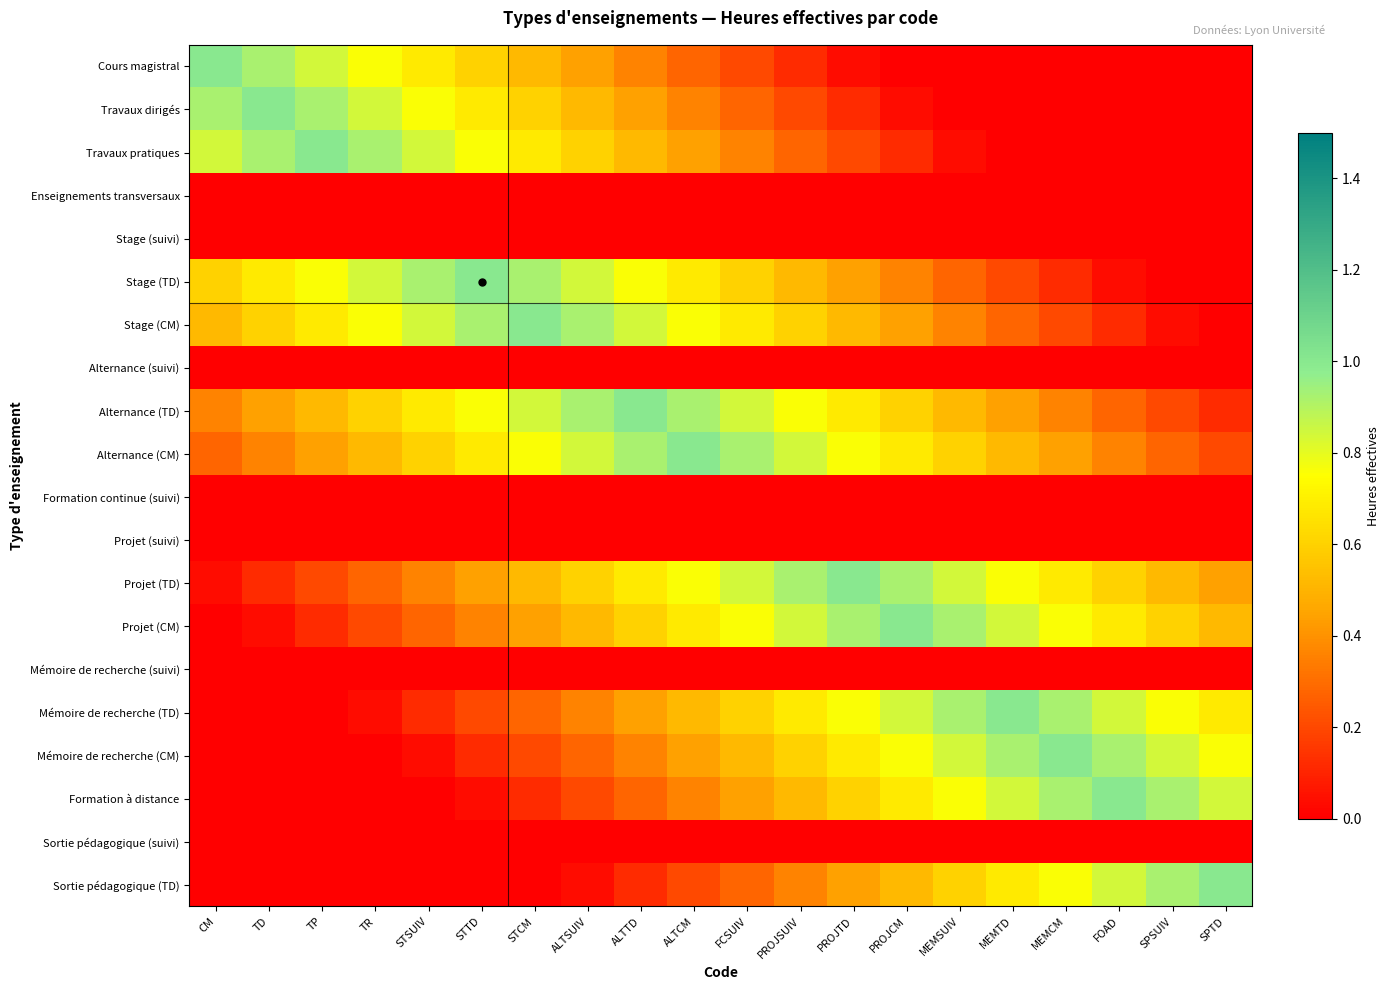

Which has a higher value, PROJCM or MEMSUIV?

PROJCM